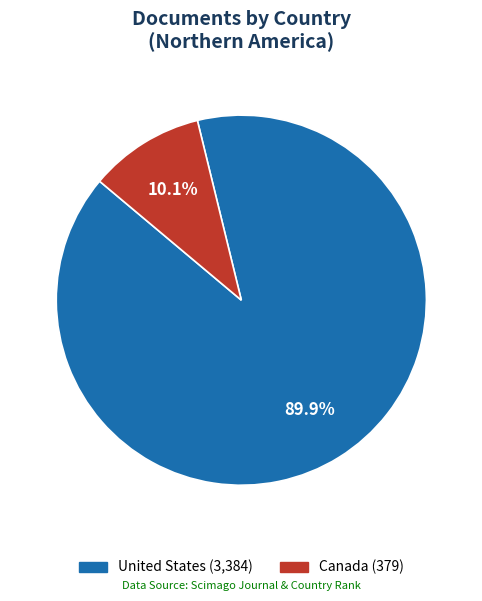

Do Canada and United States together represent more than half of the pie?

Yes